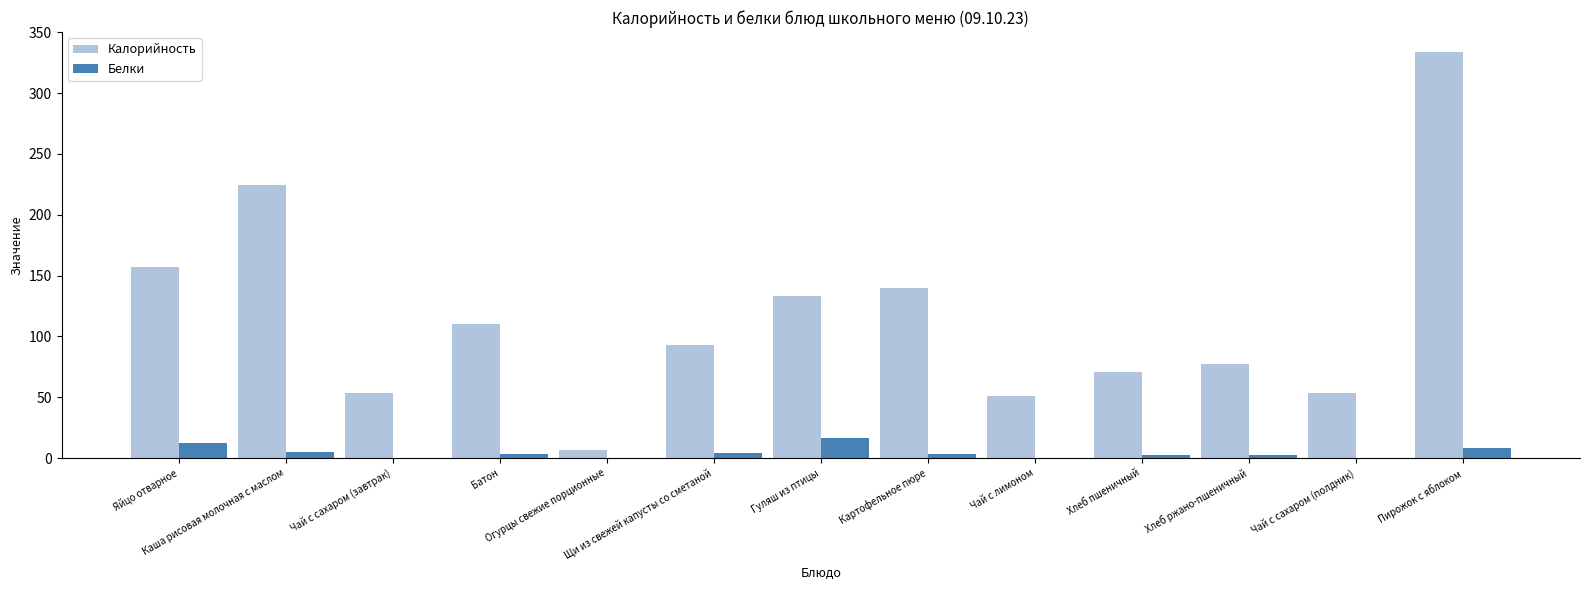

Which series has the largest total across all categories?

Калорийность